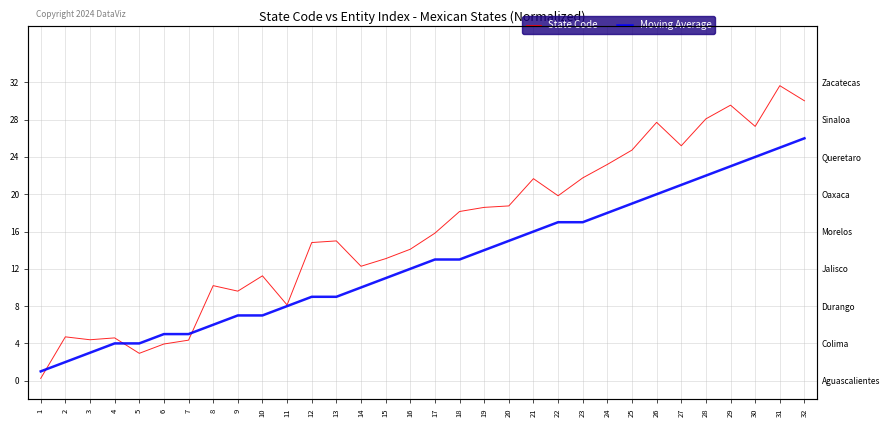

What is the maximum value shown in the chart?

31.6